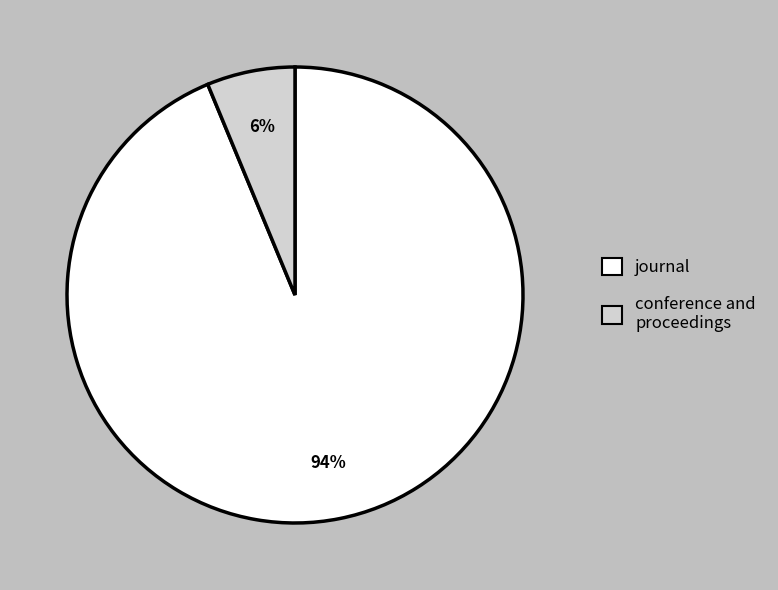

What percentage is the conference and proceedings slice, to the nearest percent?

6%